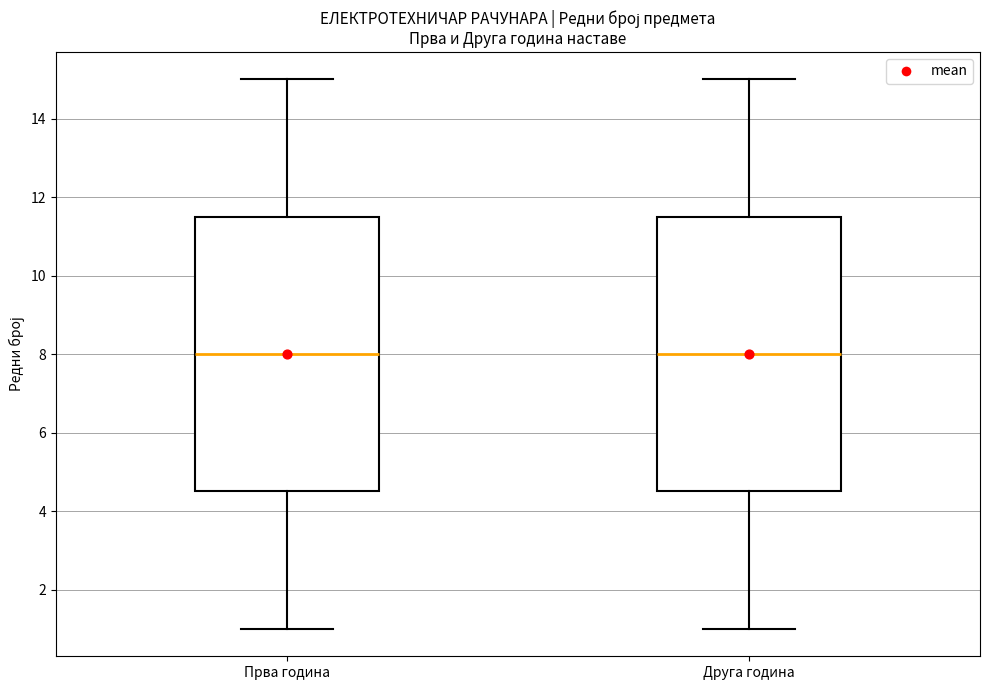

Where does the median line of the box for Друга година sit on the y-axis? The values are not printed on the chart, so give them approximately, as read against the axis.

8.0